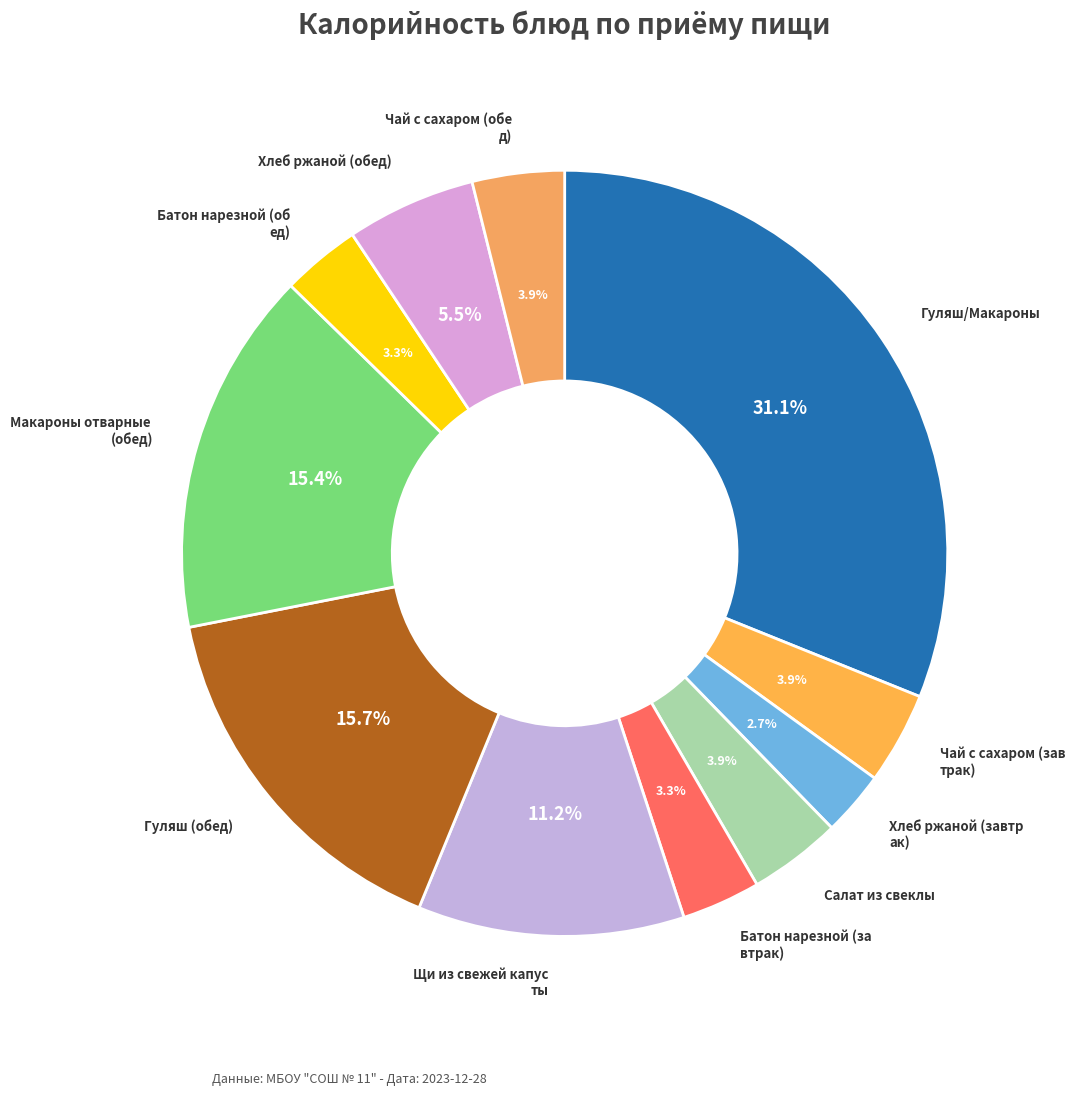

What is the smallest slice in the pie chart?

Хлеб ржаной (завтрак)